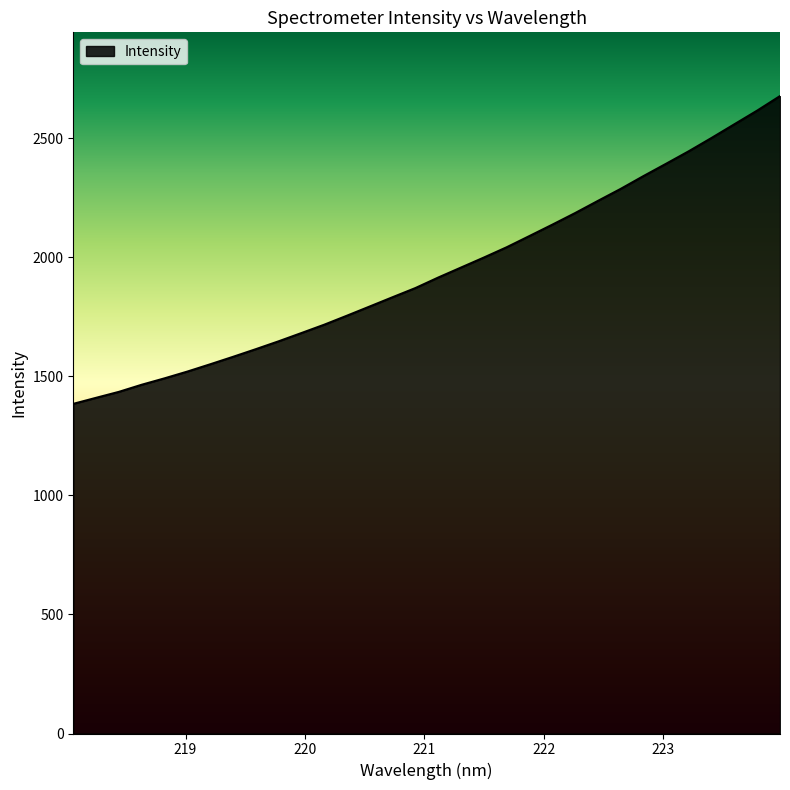

What is the difference between the second highest and second lowest values?

1206.4